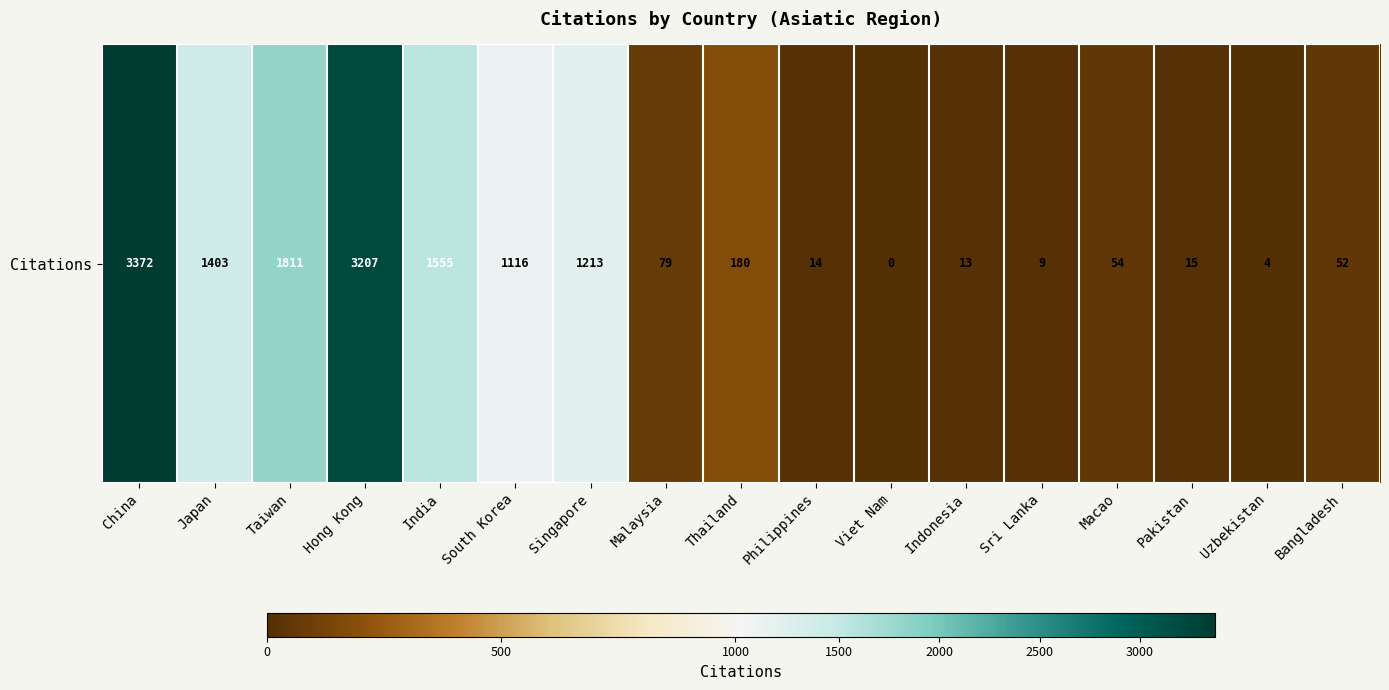

Is it true that the value at Taiwan is 694?

False